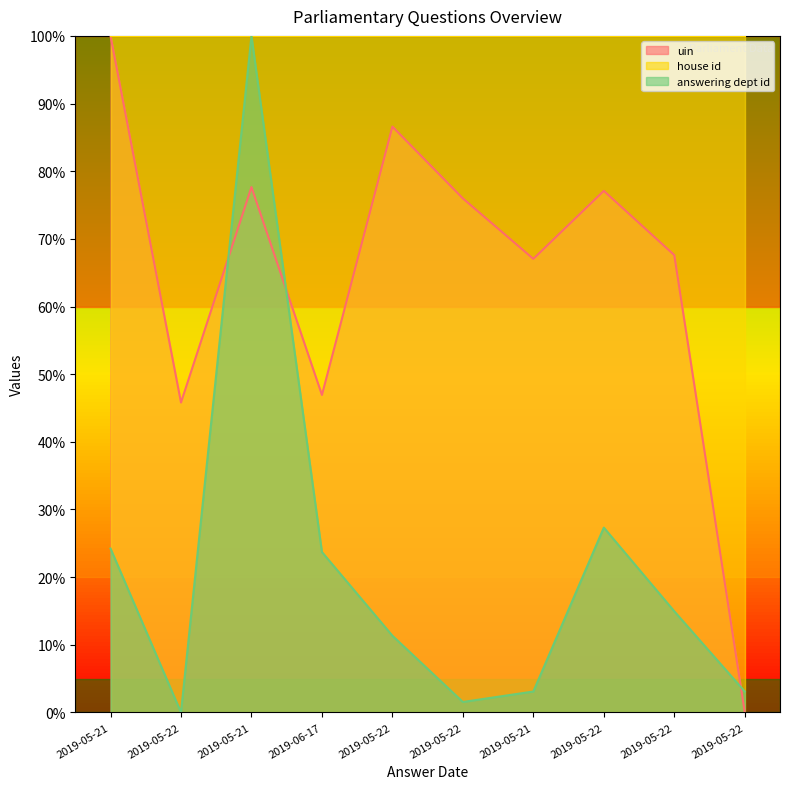

Where is the first local minimum for answering dept id?

2019-05-22